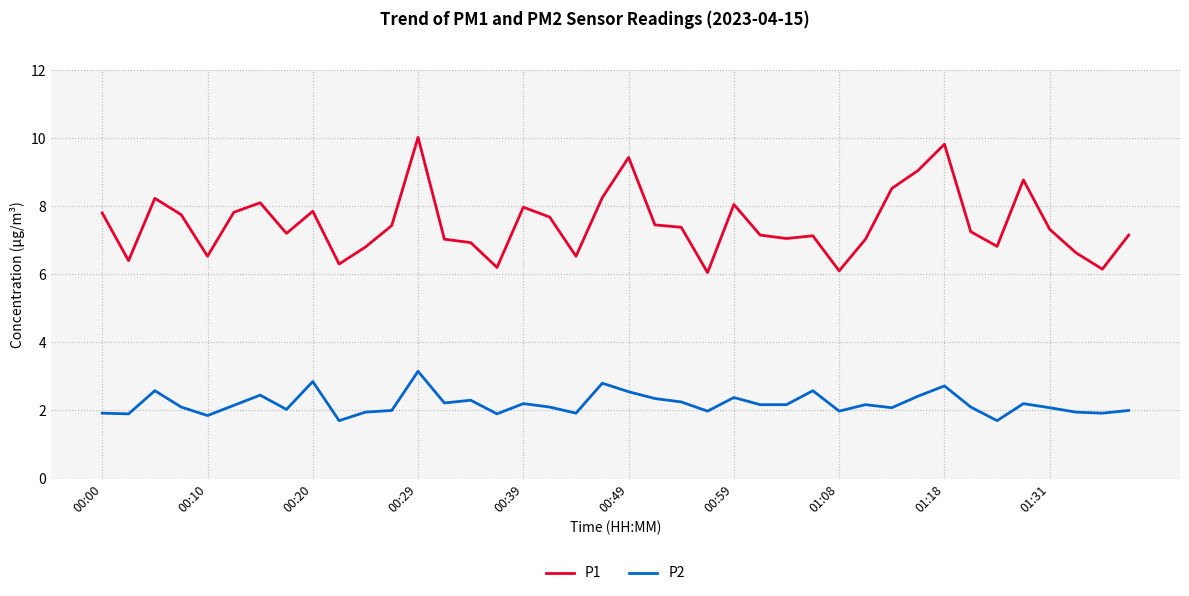

What is the average value of the P1 series?

7.5